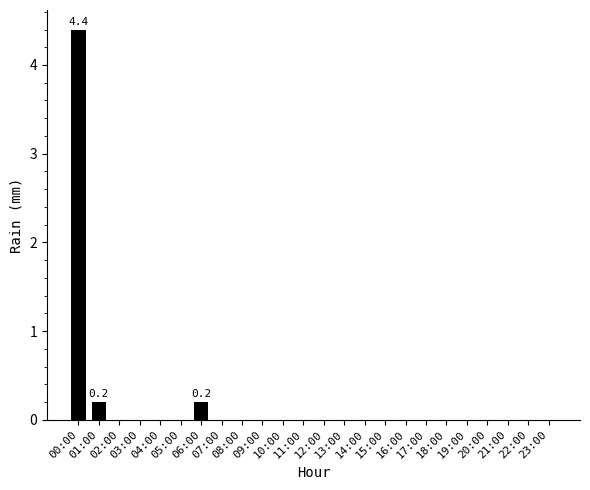

What is the greatest value displayed?

4.4